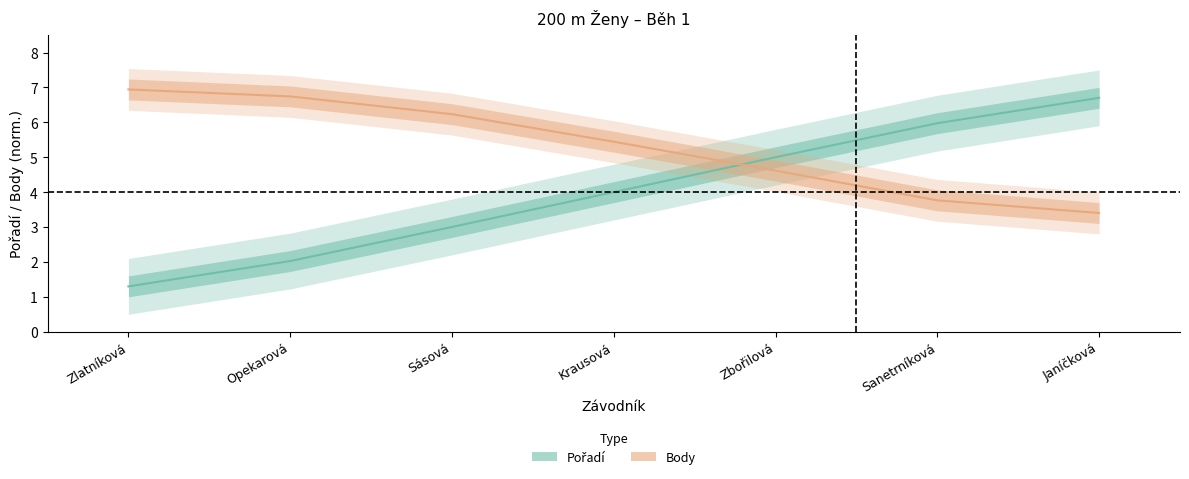

What is the sum of the Body values at Zbořilová and Krausová?

10.1